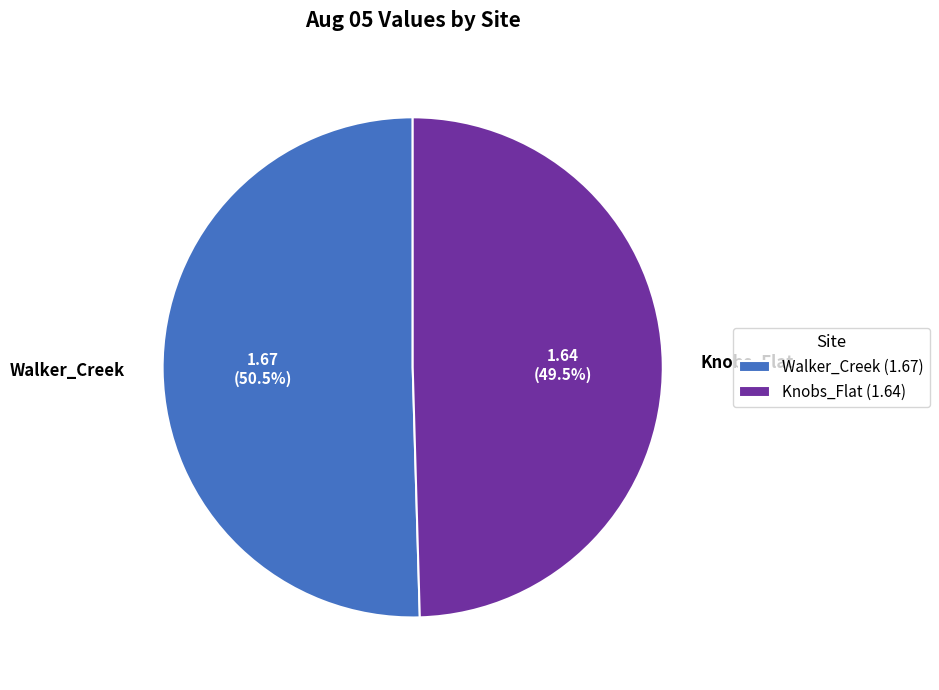

To the nearest percent, what is the combined percentage of Walker_Creek and Knobs_Flat?

100%